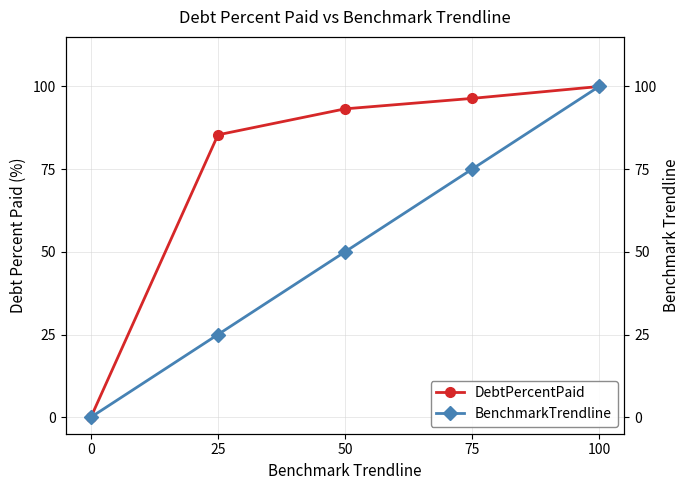

How many categories are shown in the chart?

5